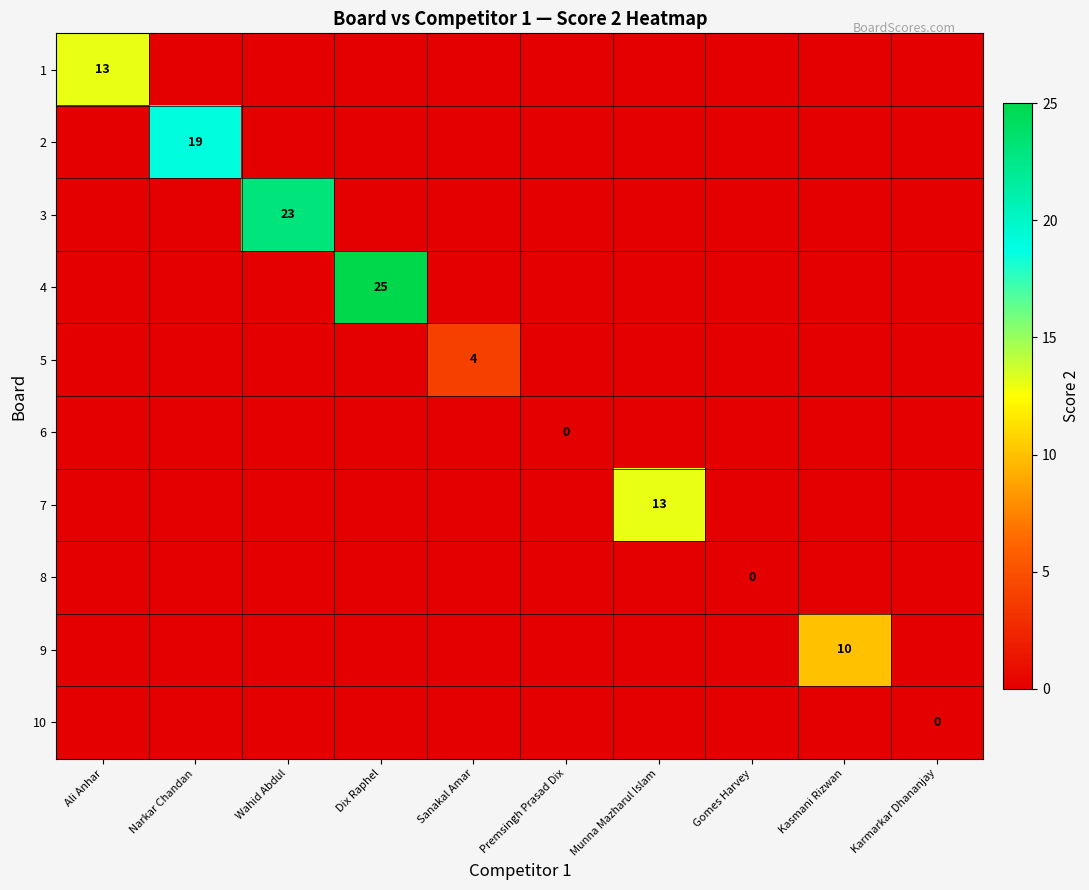

The 9 series shows 10 at Kasmani Rizwan. True or false?

True